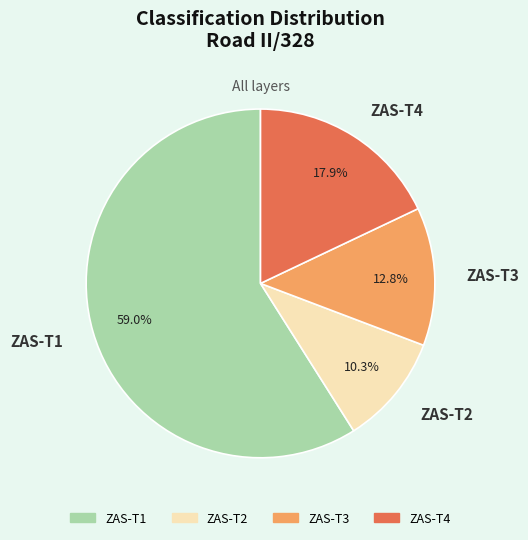

Between ZAS-T3 and ZAS-T4, which is larger?

ZAS-T4